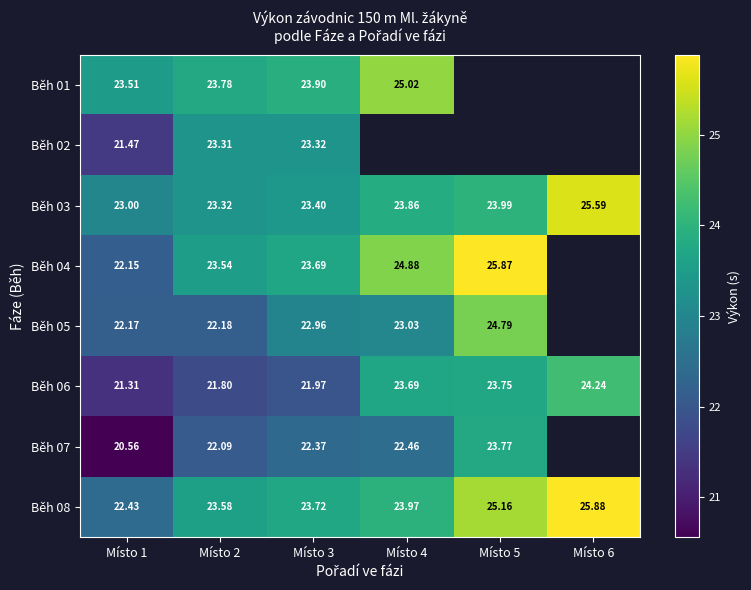

What is the total value across all series at Místo 1?

176.6